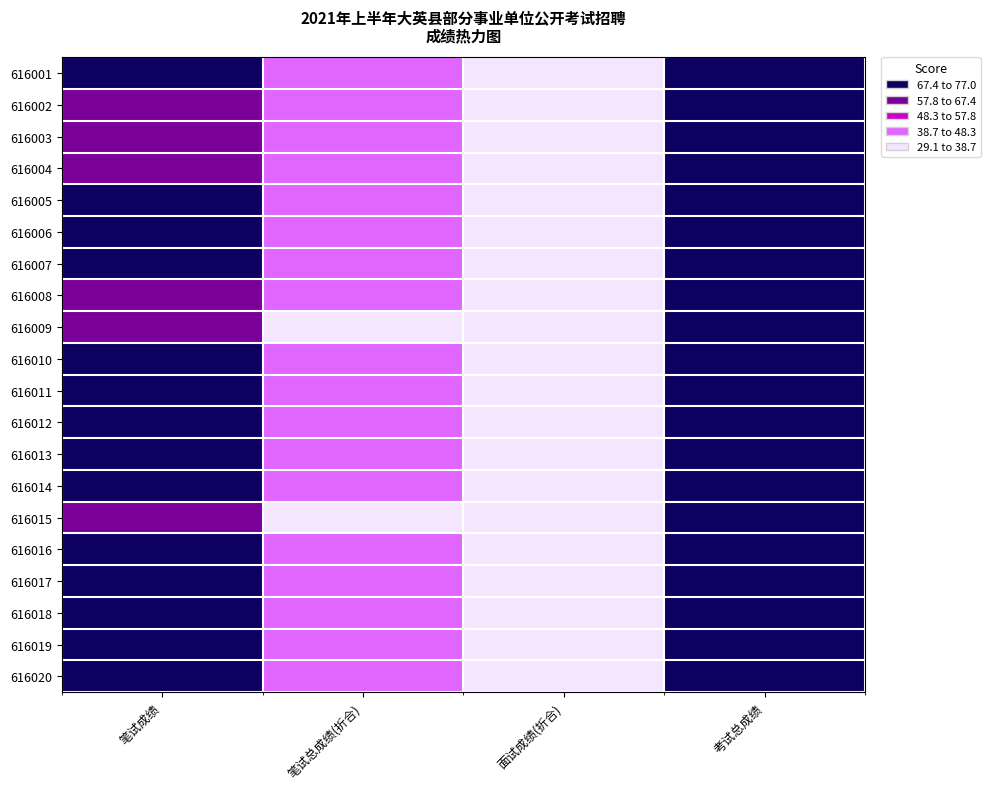

Reading left to right, extract all data points from this chart.

616001: 笔试成绩=76.0	笔试总成绩(折合)=45.6	面试成绩(折合)=29.4	考试总成绩=75.0
616002: 笔试成绩=66.0	笔试总成绩(折合)=39.6	面试成绩(折合)=29.6	考试总成绩=69.2
616003: 笔试成绩=67.0	笔试总成绩(折合)=40.2	面试成绩(折合)=29.3	考试总成绩=69.5
616004: 笔试成绩=65.5	笔试总成绩(折合)=39.3	面试成绩(折合)=31.6	考试总成绩=70.9
616005: 笔试成绩=71.4	笔试总成绩(折合)=42.8	面试成绩(折合)=30.1	考试总成绩=72.9
616006: 笔试成绩=71.3	笔试总成绩(折合)=42.8	面试成绩(折合)=29.7	考试总成绩=72.5
616007: 笔试成绩=75.9	笔试总成绩(折合)=45.5	面试成绩(折合)=31.0	考试总成绩=76.5
616008: 笔试成绩=63.4	笔试总成绩(折合)=40.4	面试成绩(折合)=32.0	考试总成绩=72.5
616009: 笔试成绩=63.8	笔试总成绩(折合)=38.3	面试成绩(折合)=30.5	考试总成绩=68.8
616010: 笔试成绩=72.7	笔试总成绩(折合)=43.6	面试成绩(折合)=30.4	考试总成绩=74.0
616011: 笔试成绩=67.9	笔试总成绩(折合)=40.7	面试成绩(折合)=33.3	考试总成绩=74.1
616012: 笔试成绩=71.5	笔试总成绩(折合)=42.9	面试成绩(折合)=32.4	考试总成绩=75.3
616013: 笔试成绩=73.6	笔试总成绩(折合)=44.2	面试成绩(折合)=31.5	考试总成绩=75.7
616014: 笔试成绩=68.9	笔试总成绩(折合)=41.3	面试成绩(折合)=30.6	考试总成绩=71.9
616015: 笔试成绩=64.1	笔试总成绩(折合)=38.5	面试成绩(折合)=30.6	考试总成绩=69.1
616016: 笔试成绩=68.7	笔试总成绩(折合)=41.2	面试成绩(折合)=30.1	考试总成绩=71.3
616017: 笔试成绩=70.1	笔试总成绩(折合)=42.1	面试成绩(折合)=30.2	考试总成绩=72.2
616018: 笔试成绩=71.8	笔试总成绩(折合)=43.1	面试成绩(折合)=30.2	考试总成绩=73.2
616019: 笔试成绩=74.7	笔试总成绩(折合)=44.8	面试成绩(折合)=32.2	考试总成绩=77.0
616020: 笔试成绩=71.6	笔试总成绩(折合)=43.0	面试成绩(折合)=29.1	考试总成绩=72.1